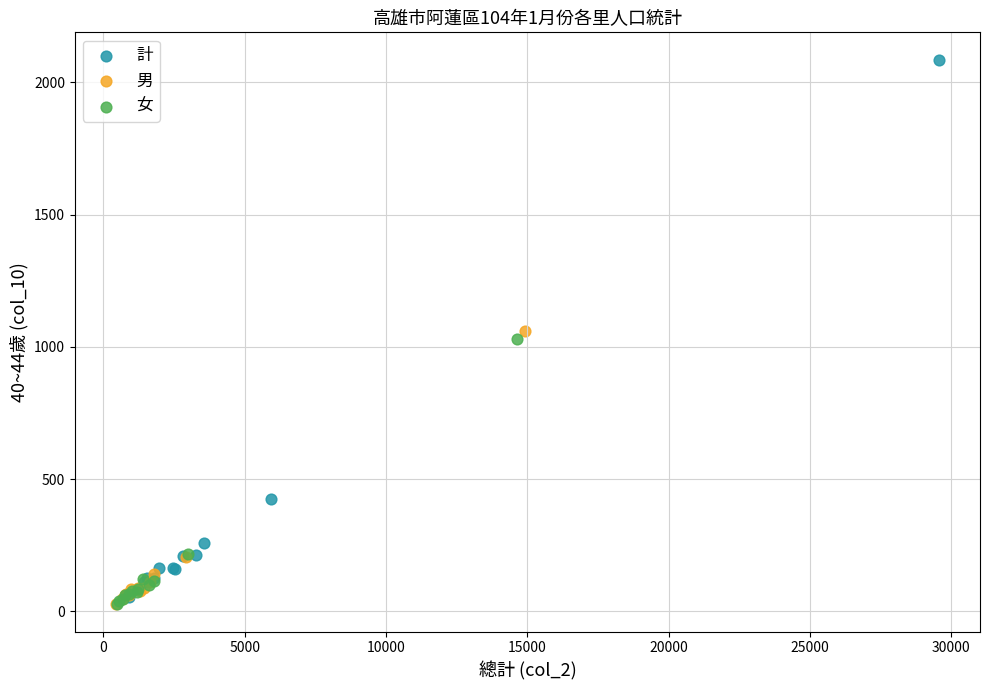

Which series has the largest Y range (max minus min)?

計